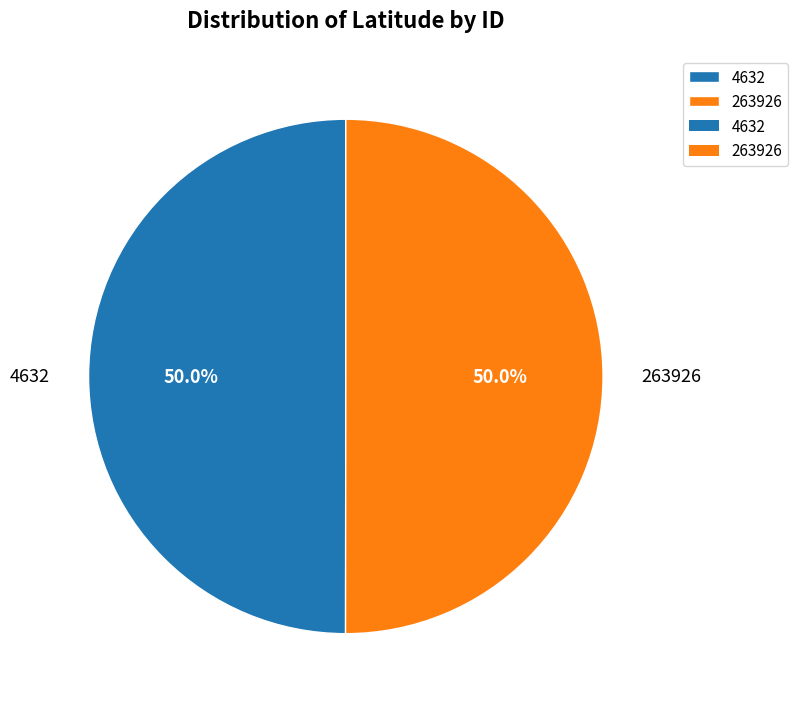

The 4632 slice represents 50% of the pie. True or false?

True